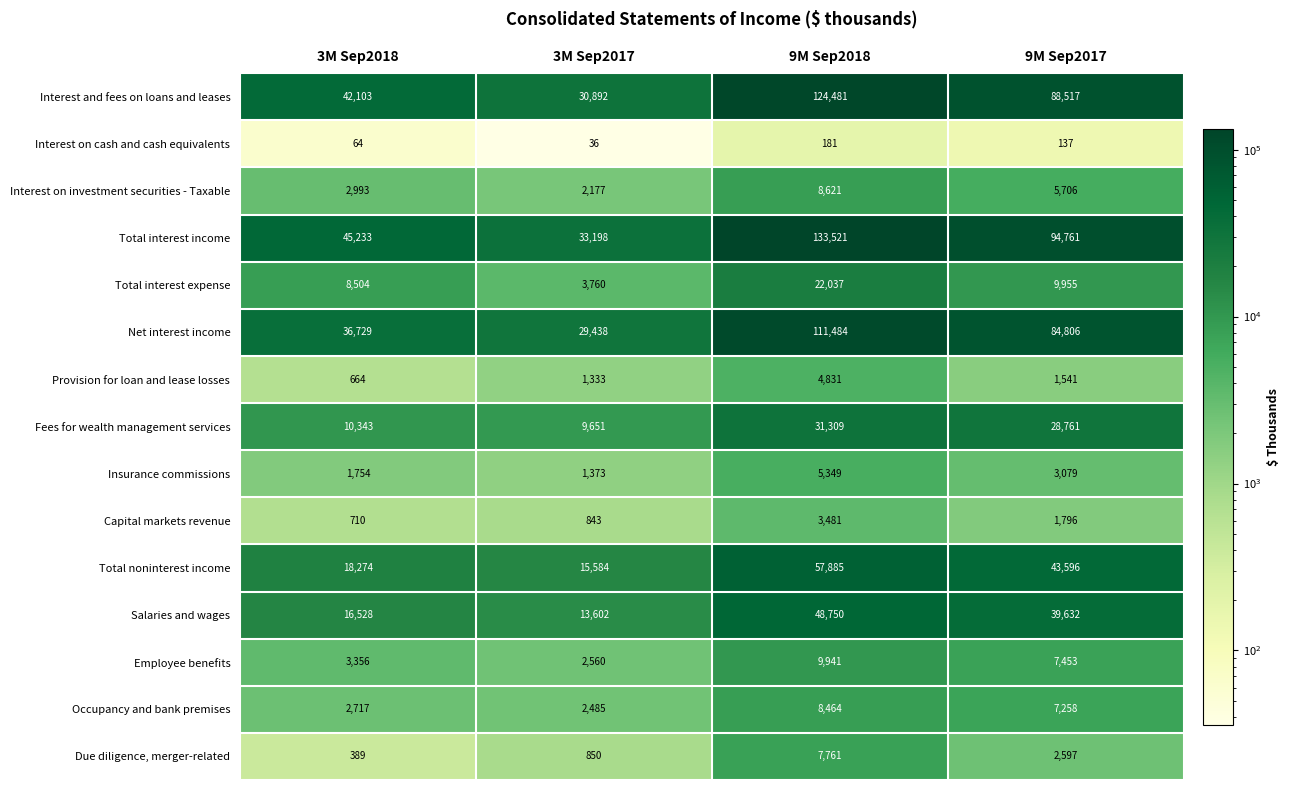

Which series has the largest total across all categories?

Total interest income